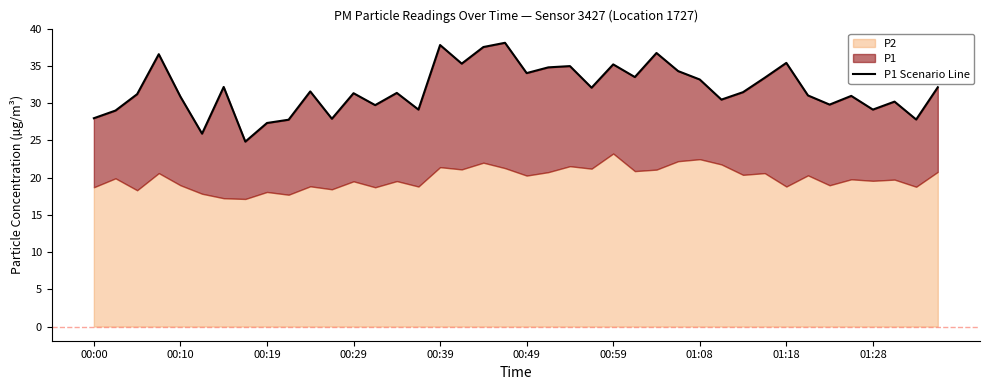

What is the minimum value shown in the chart?

24.8